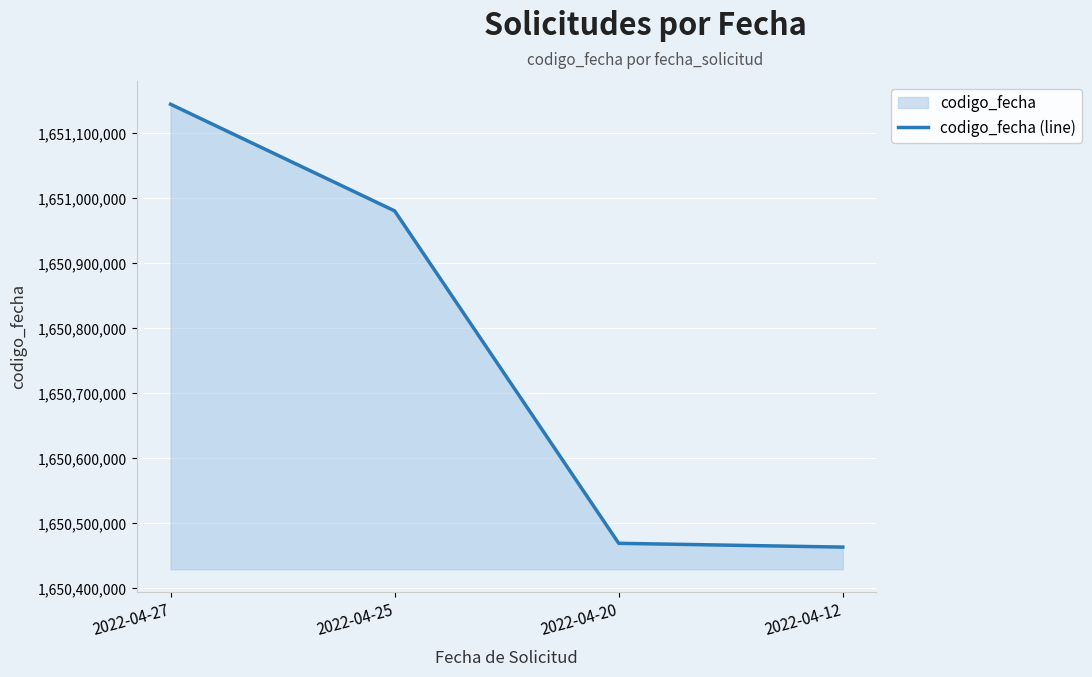

Rank the categories by value from lowest to highest.

2022-04-12, 2022-04-20, 2022-04-25, 2022-04-27